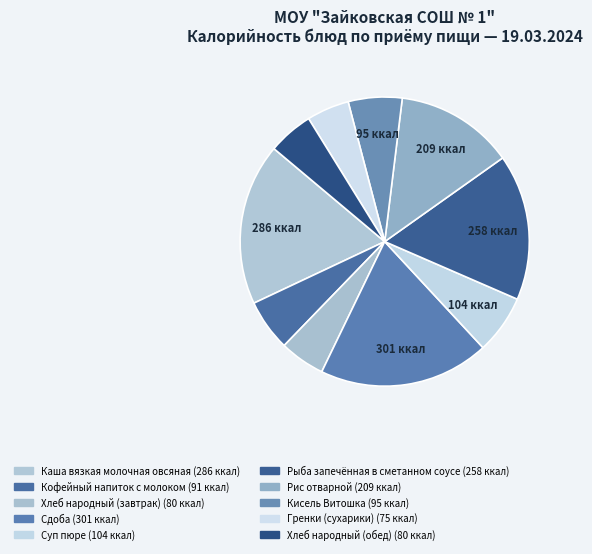

How many slices are in this pie chart?

10